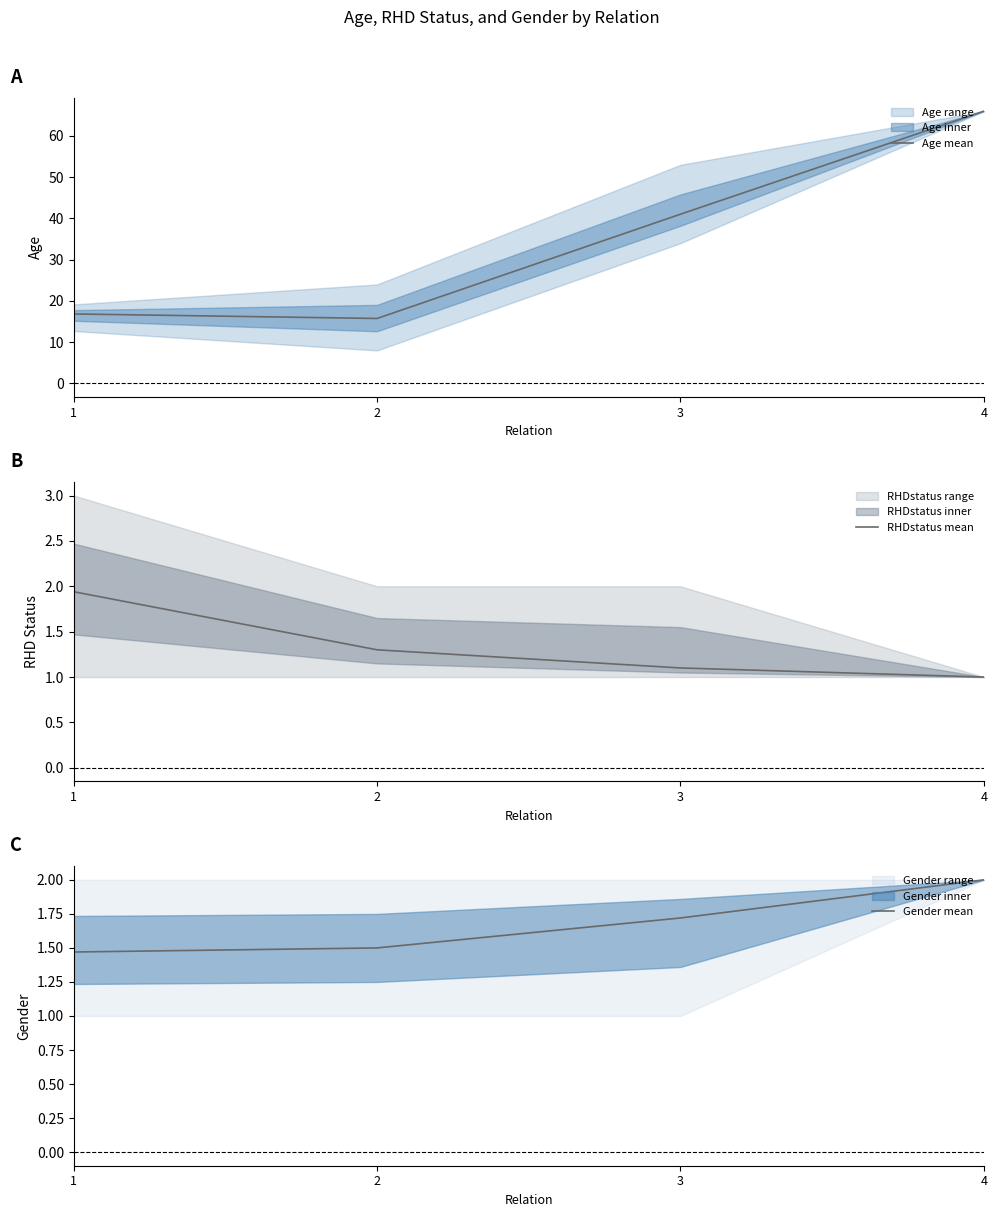

The Age mean series shows 66.0 at 4. True or false?

True